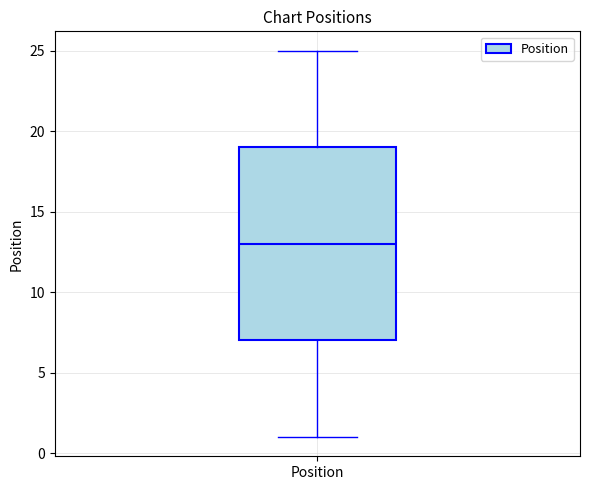

Transcribe this box plot: give where the median line is, the range the box spans, and where the two whiskers end, as read against the y-axis. The values are not printed on the chart, so give them approximately, as read against the axis.

median 13, box 7 to 19, whiskers 1 to 25